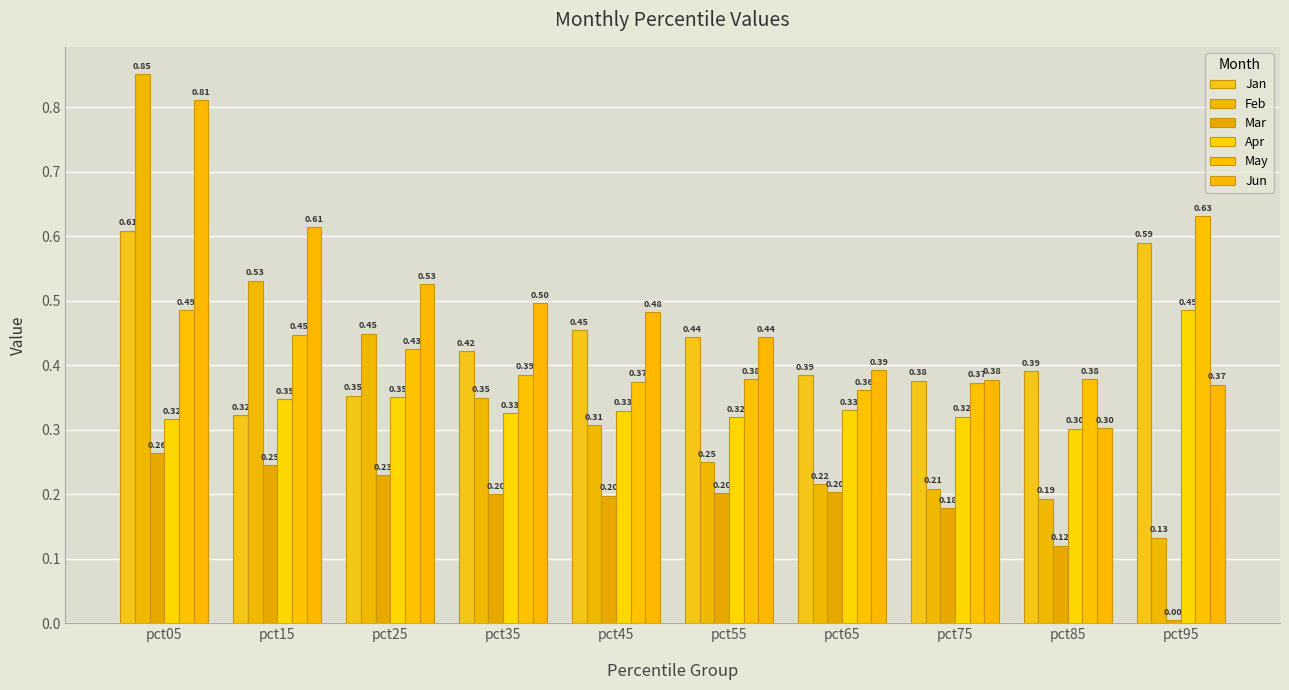

What is the difference between the maximum and minimum values in the May series?

0.3